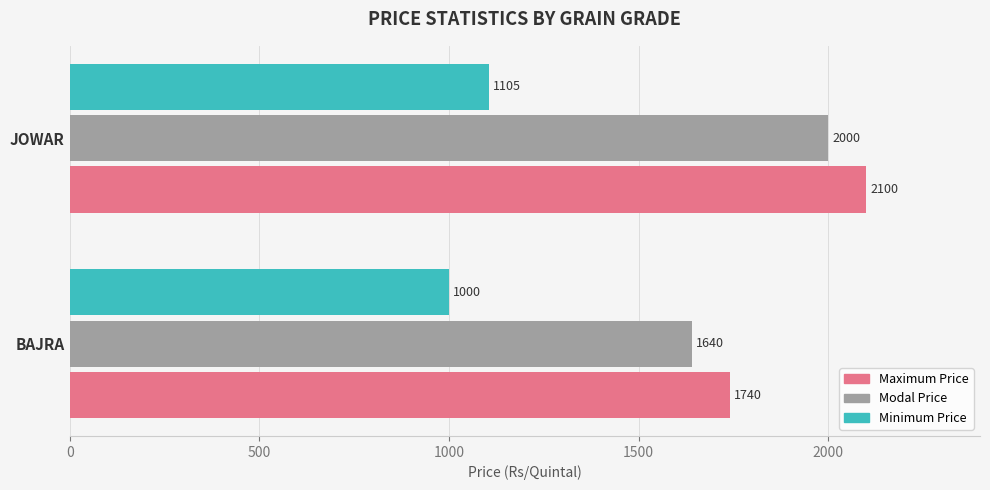

Count the Maximum Price values in the range 1740 to 2100.

2